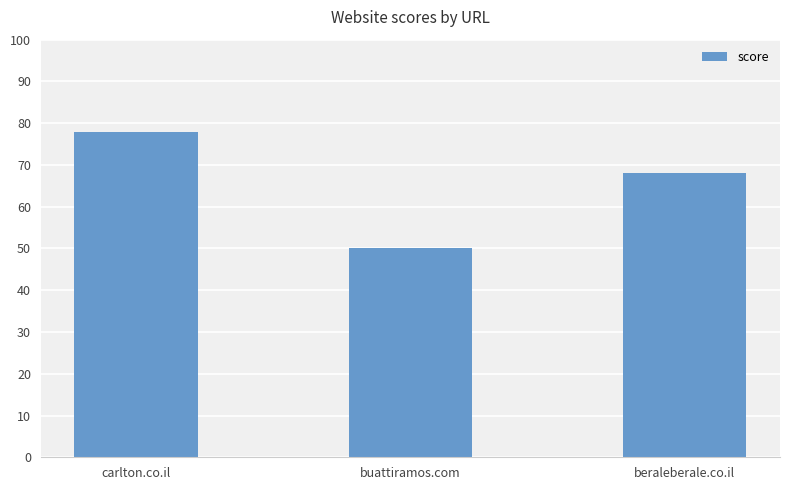

True or false: the data shows 50 at buattiramos.com.

True